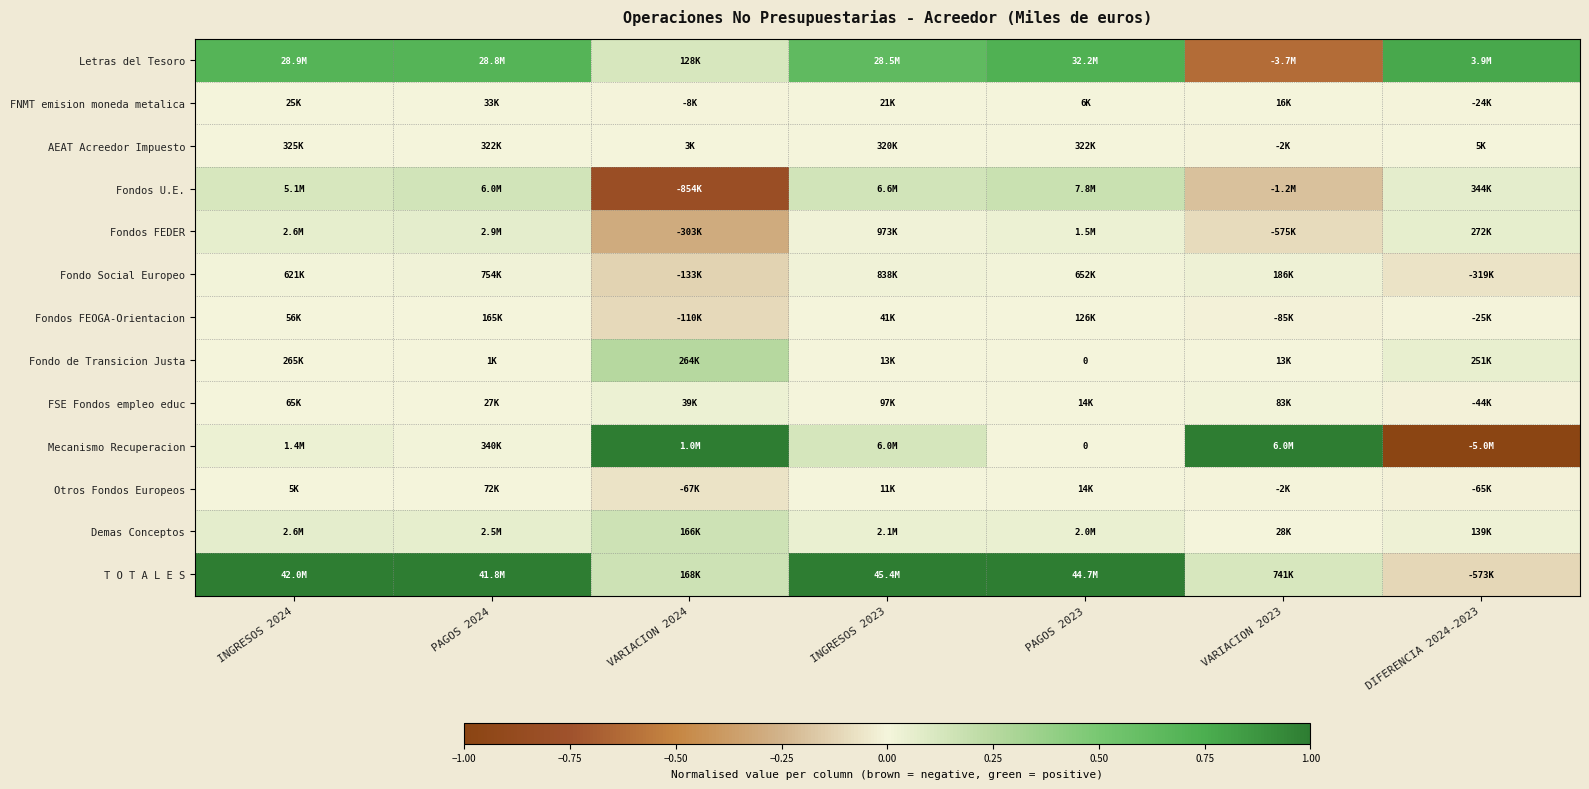

How many negative values does the AEAT Acreedor Impuesto series have?

1